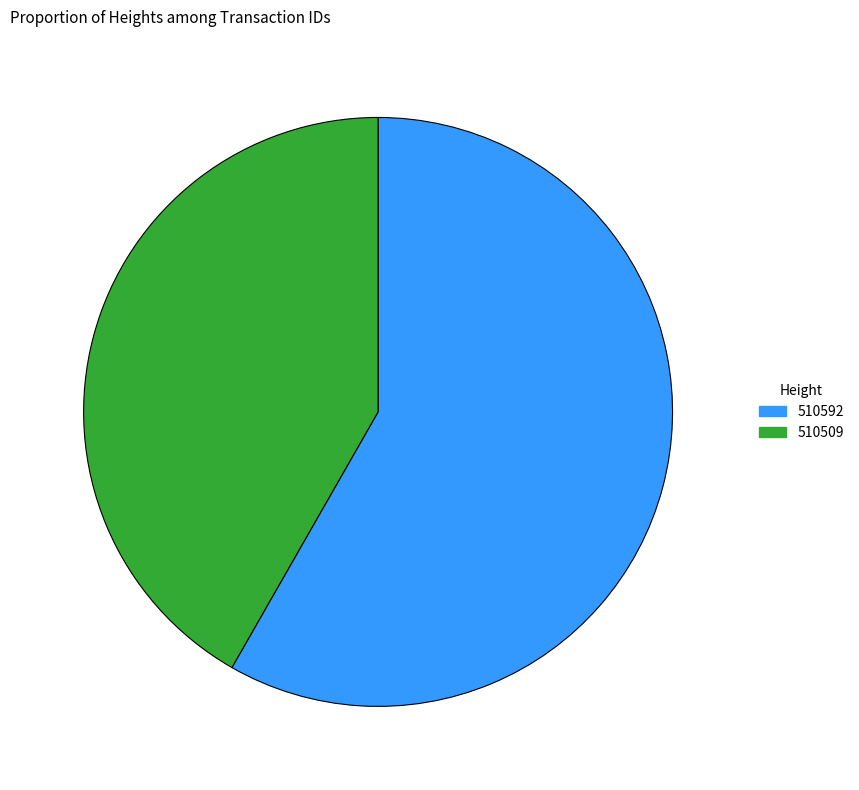

Which slice is the largest?

510592